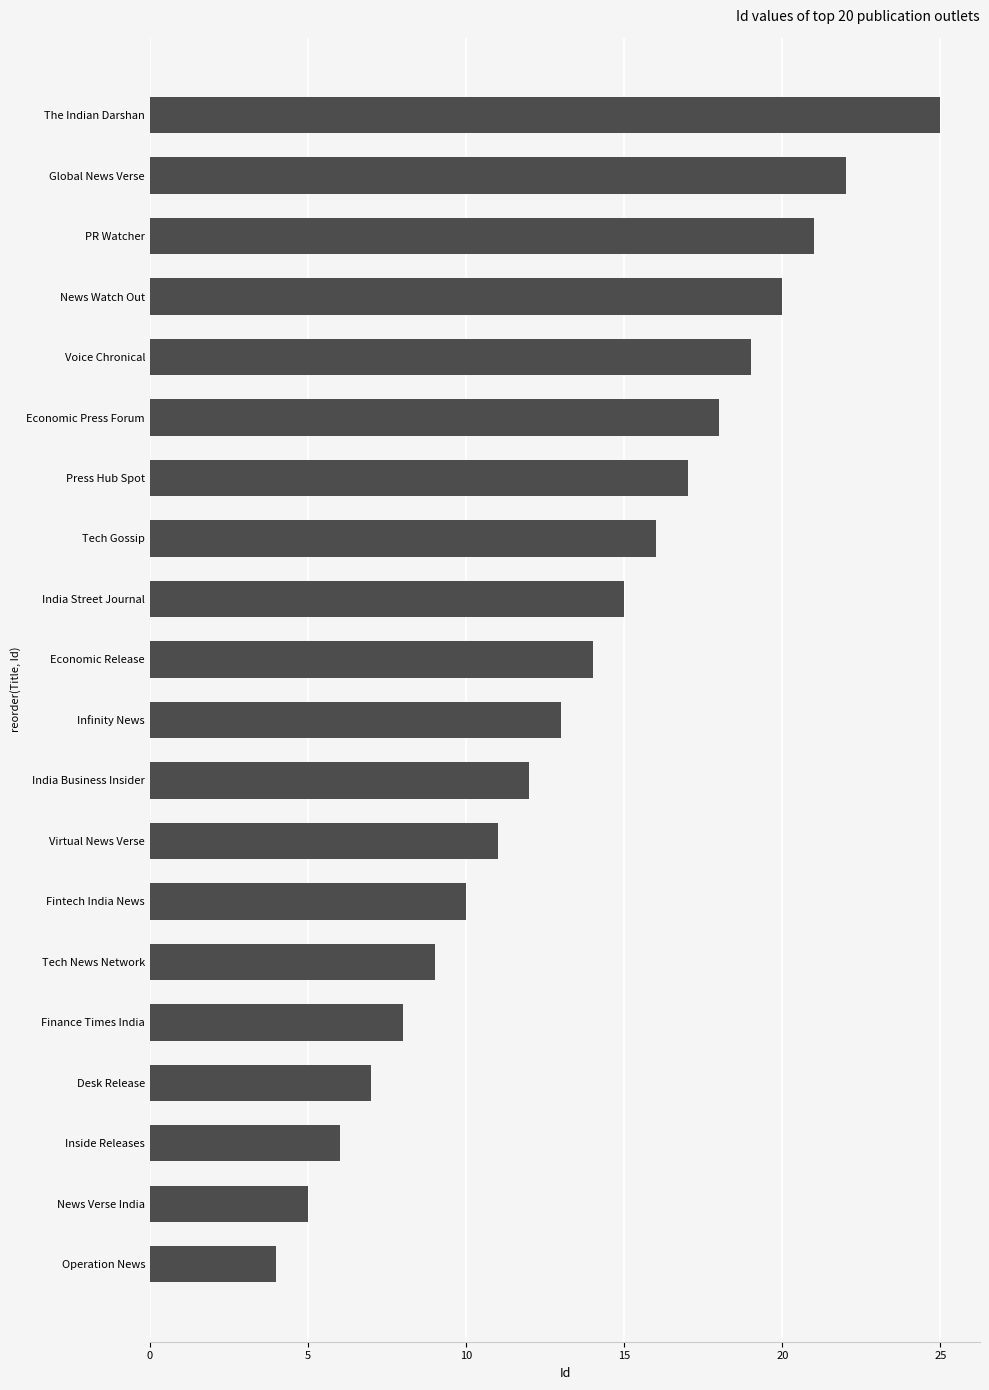

What is the difference between the maximum and minimum values?

21